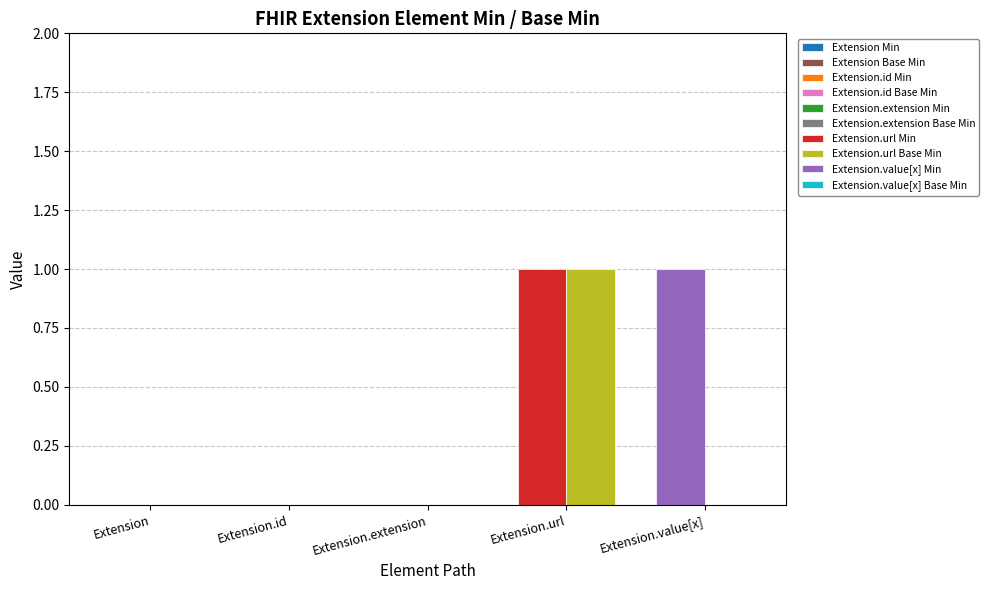

What is the maximum value shown in the chart?

1